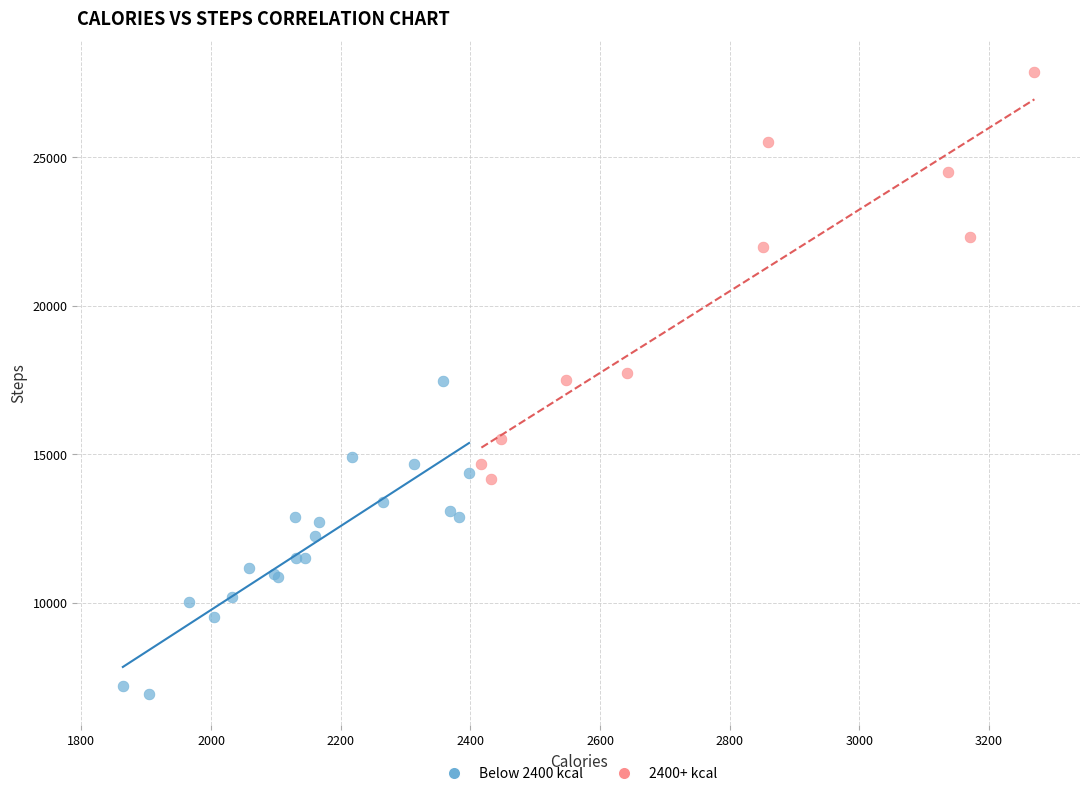

Which series has the largest Y range (max minus min)?

2400+ kcal